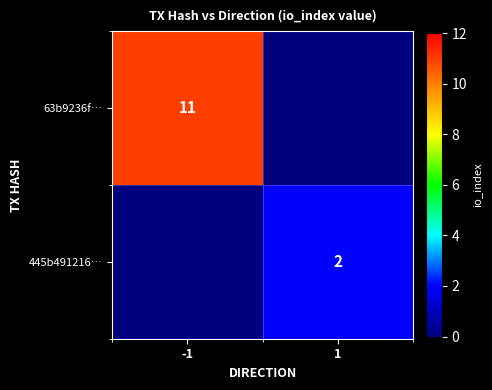

True or false: 63b9236f… has a value of 6 at -1.

False